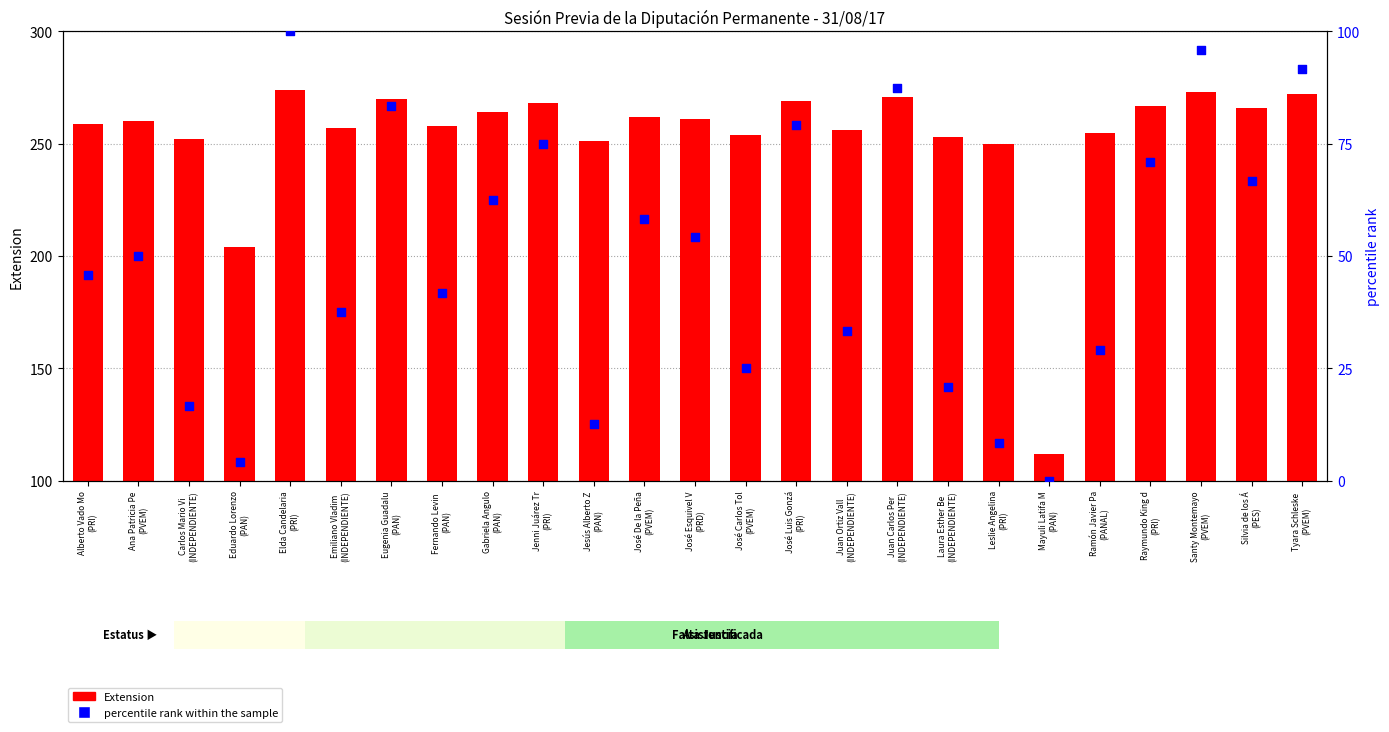

Is the value of Extension at Elda Candelaria
(PRI) greater than the value of percentile rank within the sample at Silvia de los Á
(PES)?

Yes